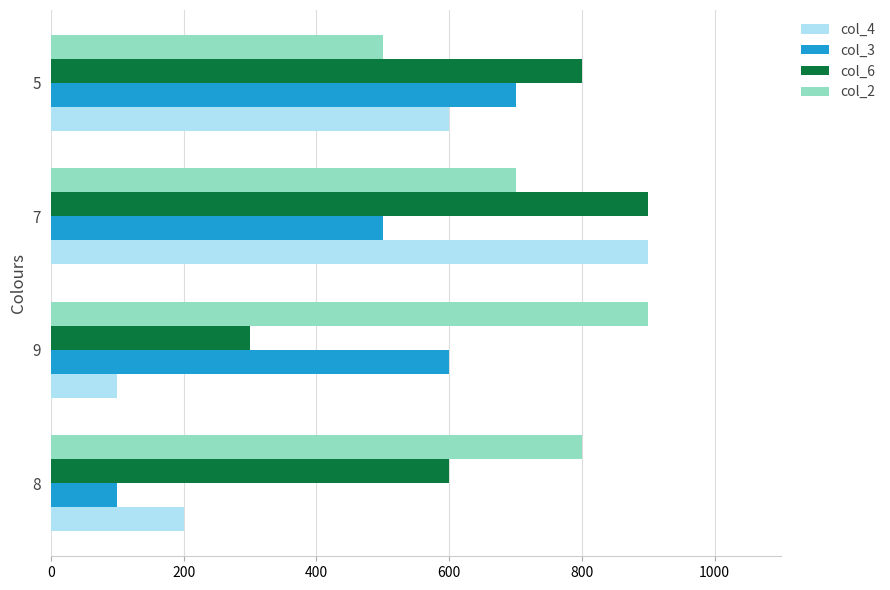

Is the value of col_6 at 5 greater than the value of col_3 at 9?

Yes